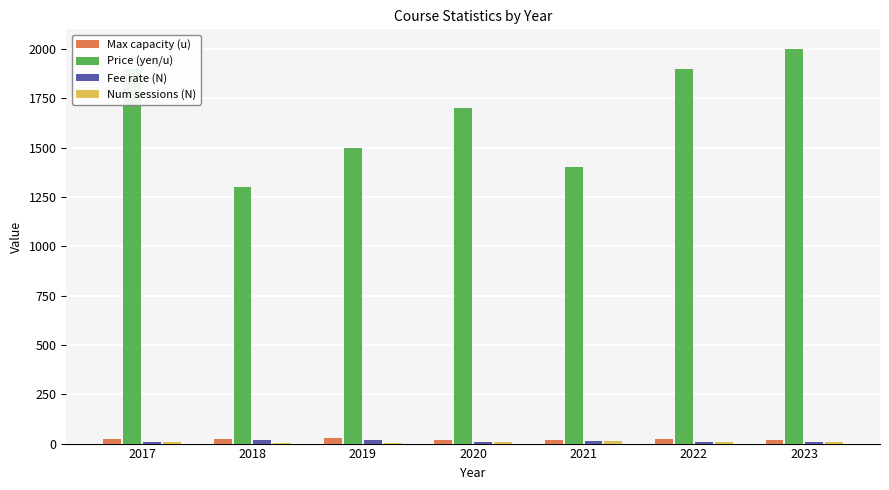

Which series has the largest range (max minus min)?

Price (yen/u)